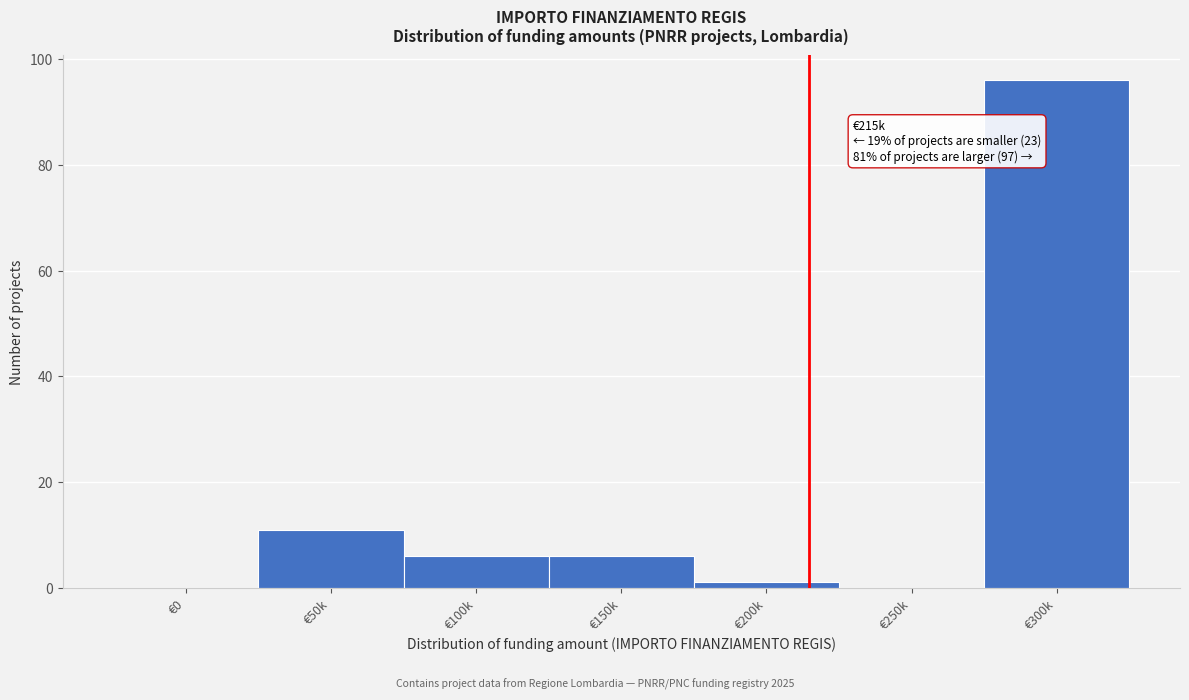

Reading left to right, list all the values displayed in this chart.

€0=0	€50k=11	€100k=6	€150k=6	€200k=1	€250k=0	€300k=96